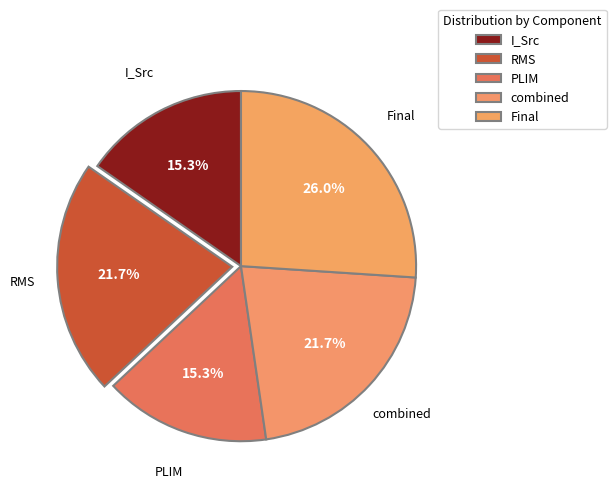

To the nearest percent, what is the combined percentage of I_Src and Final?

41%